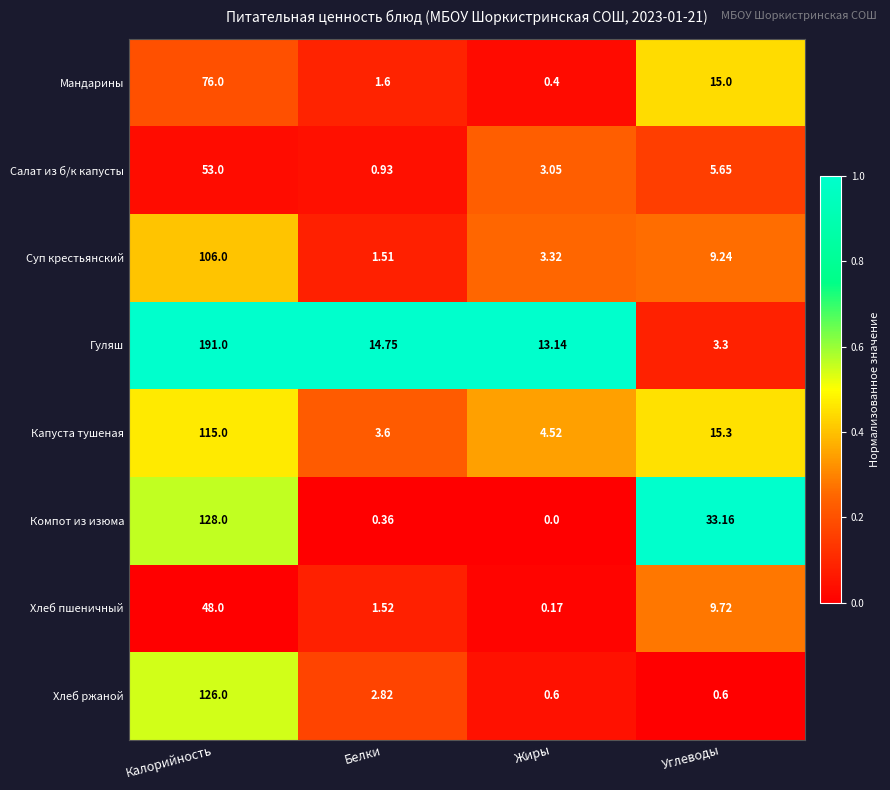

Which series has the largest range (max minus min)?

Гуляш